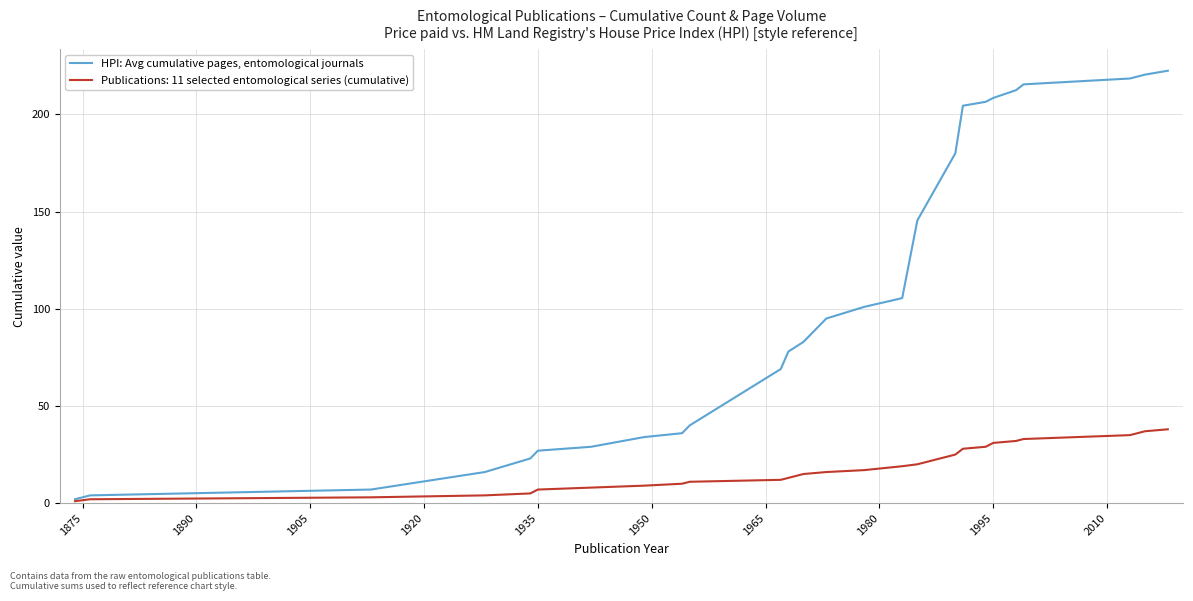

Which series has the largest range (max minus min)?

HPI: Avg cumulative pages, entomological journals